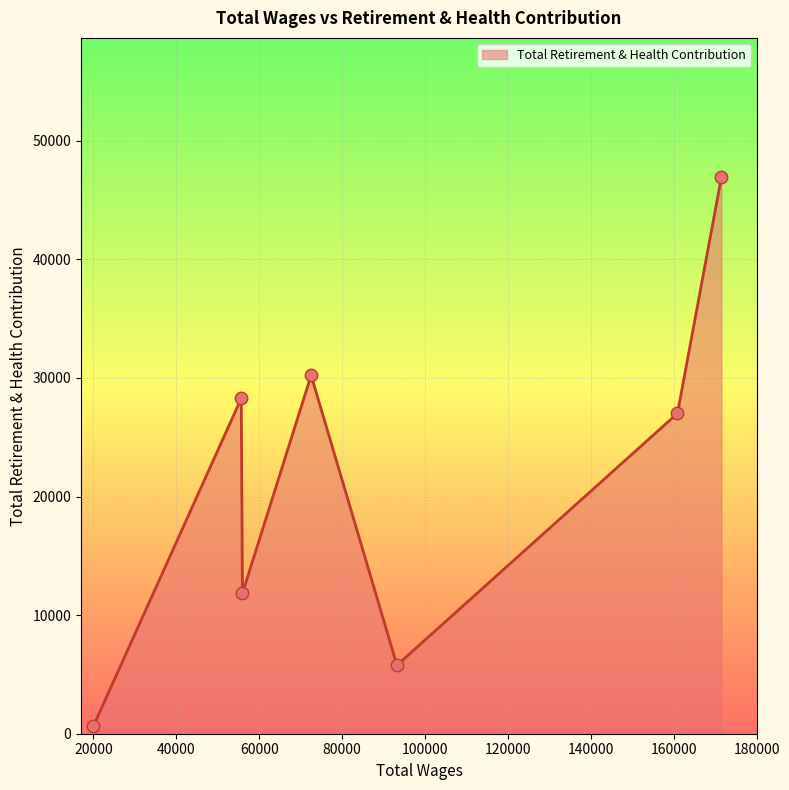

How many interior local valleys (lower than both neighbors) does the data have?

2